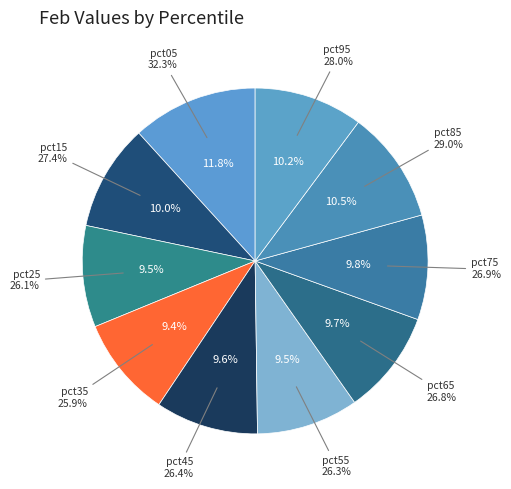

How many slices are in this pie chart?

10